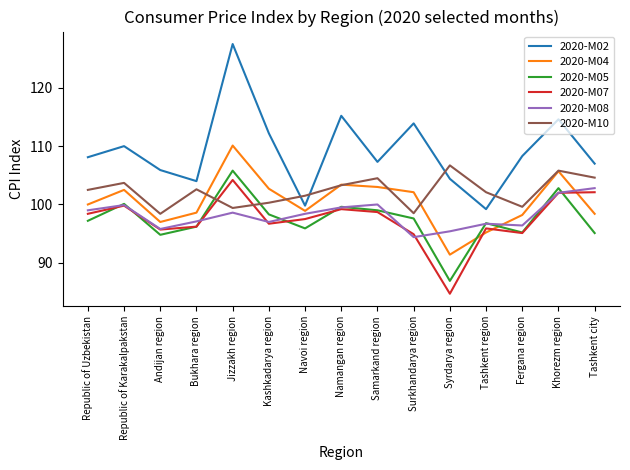

How many distinct data groups are displayed?

6